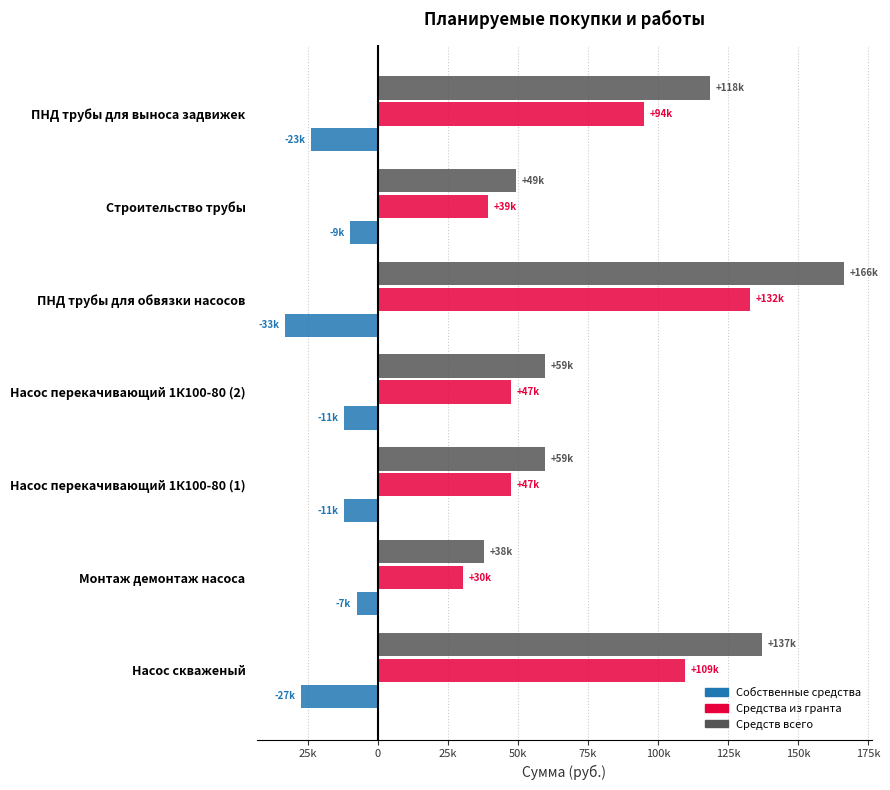

What are all the series names shown in the legend?

Собственные средства, Средства из гранта, Средств всего